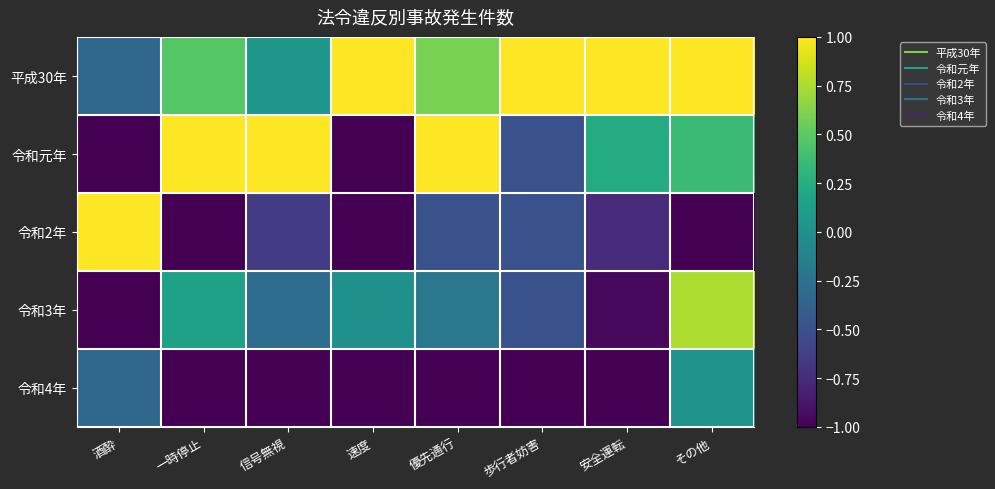

What is the smallest value displayed?

-1.0